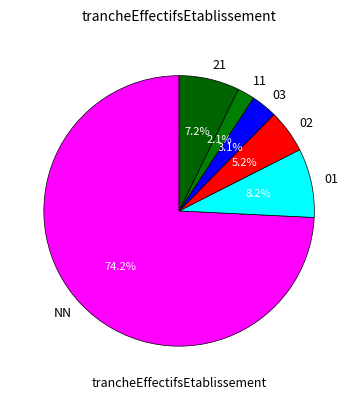

Is it true that 02 is 5% of the pie?

True